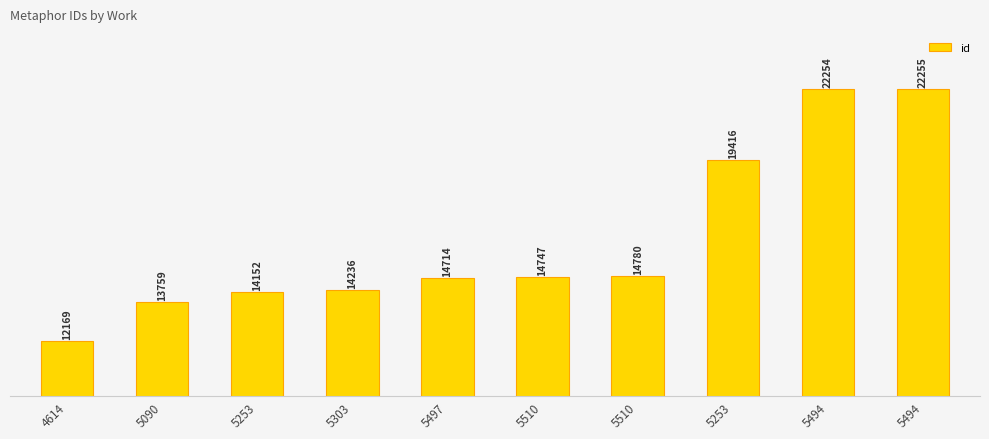

What is the maximum value shown in the chart?

22255